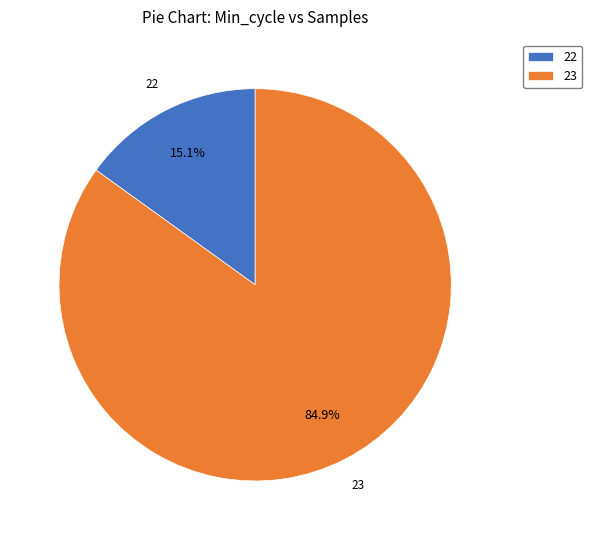

Which slice is the smallest?

22